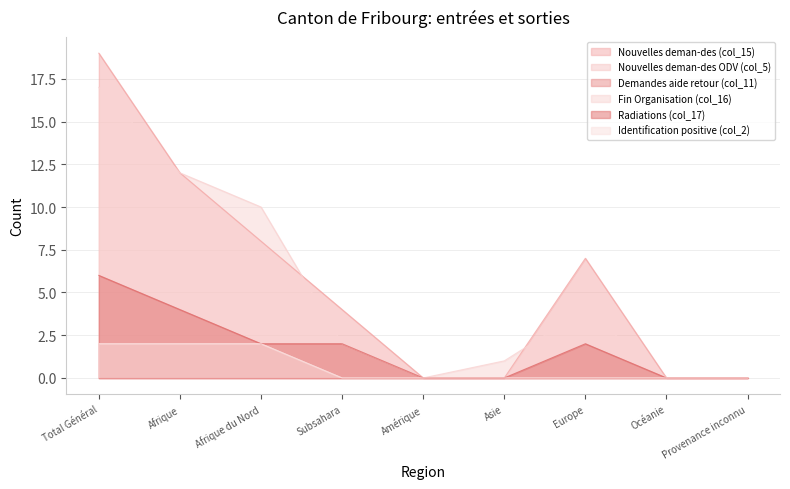

The value of Fin Organisation (col_16) at Total Général is 17. True or false?

True